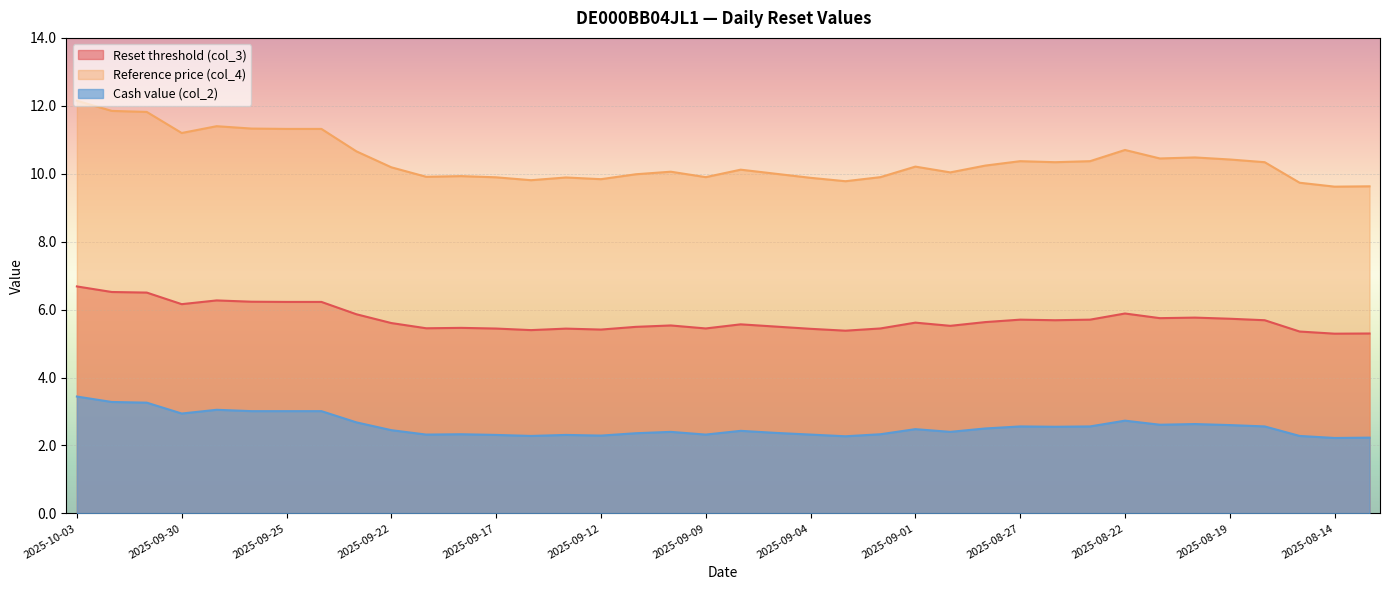

Which series changed the most between 2025-09-12 and 2025-08-25?

Reference price (col_4)